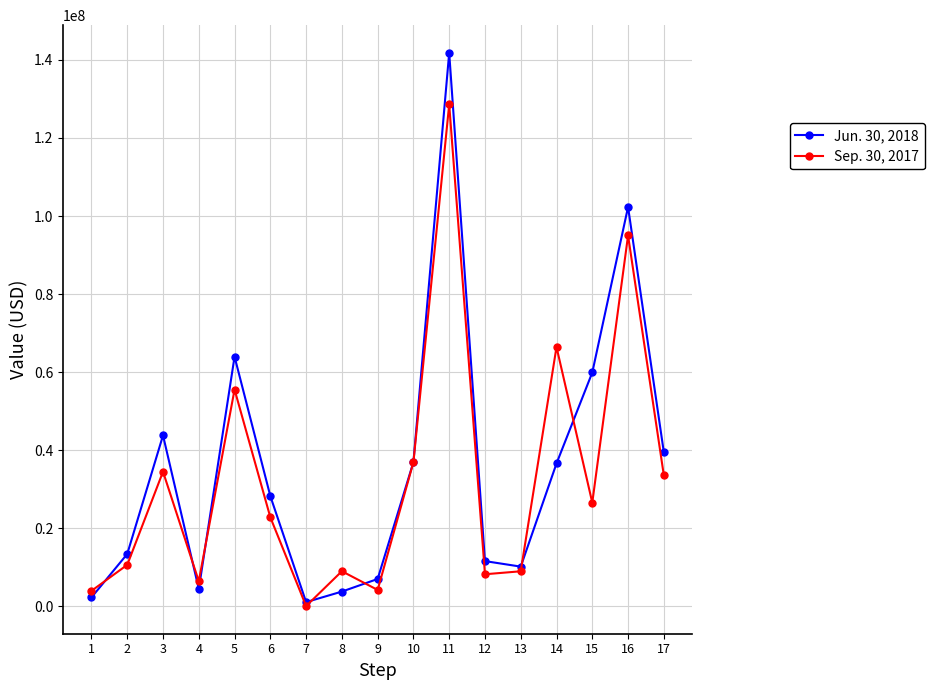

Which series has the widest spread of values?

Jun. 30, 2018